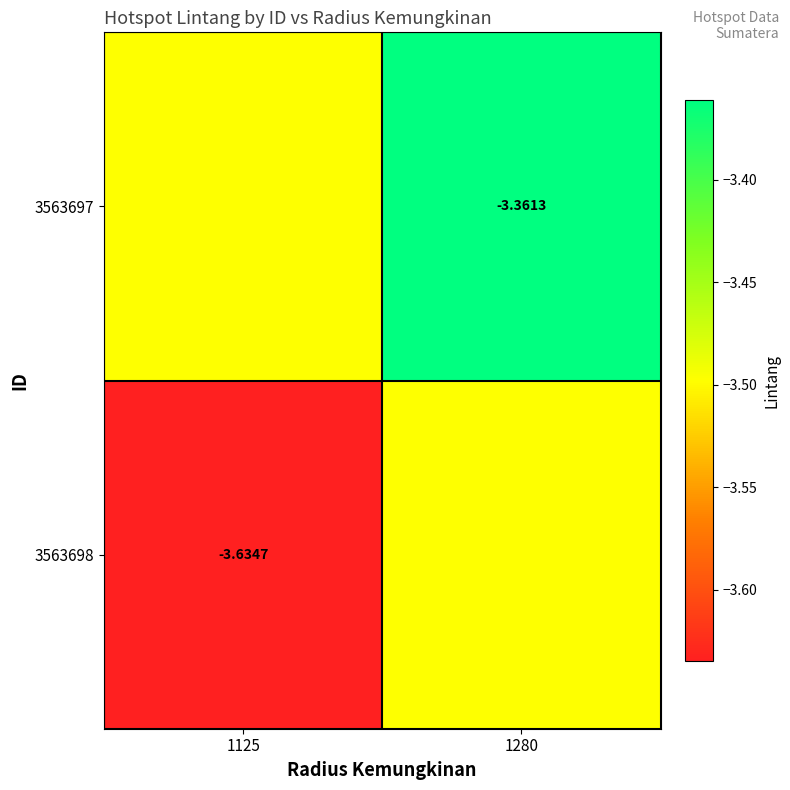

At 1125, list the series in order from largest to smallest.

3563697, 3563698